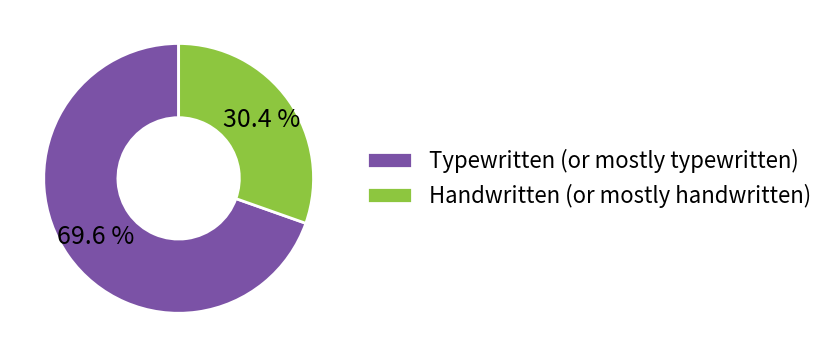

Rank the categories by value from highest to lowest.

Typewritten (or mostly typewritten), Handwritten (or mostly handwritten)